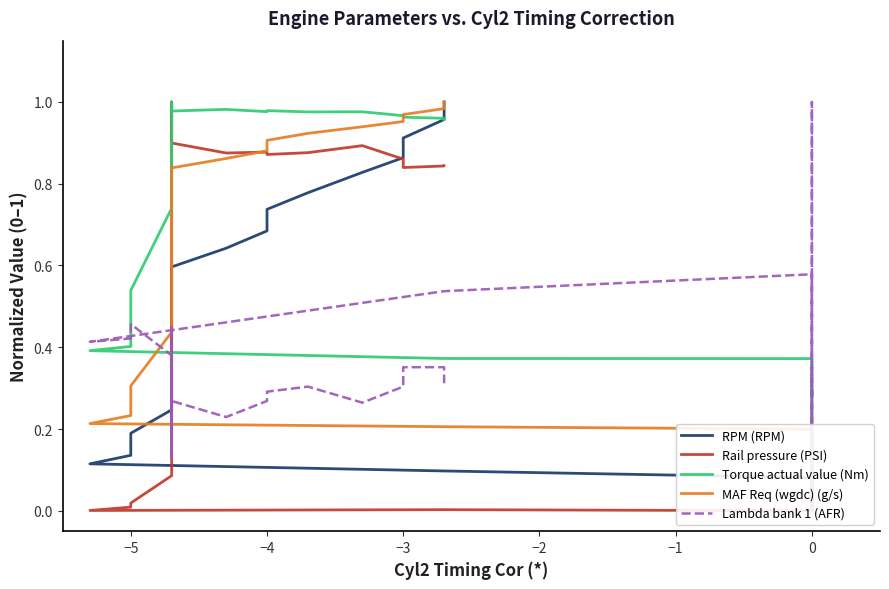

How many times do RPM (RPM) and Lambda bank 1 (AFR) cross each other?

5